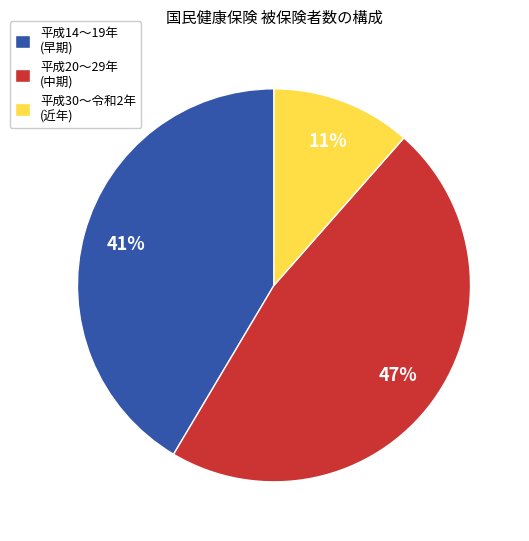

How many segments does this pie chart have?

3